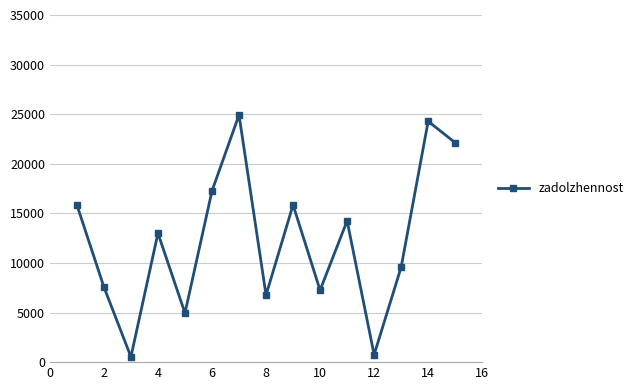

What is the difference between the maximum and minimum values?

24395.8